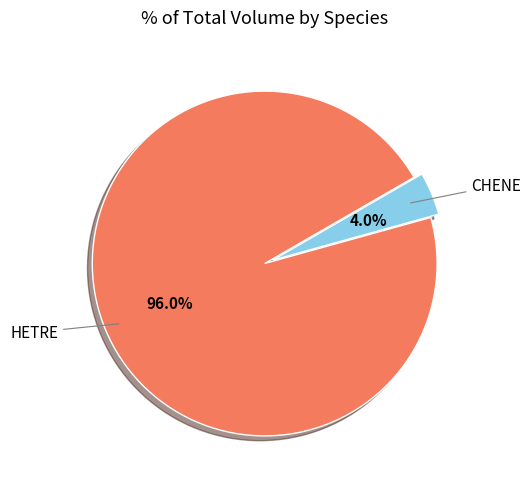

Is there any slice that represents more than half of the pie?

Yes